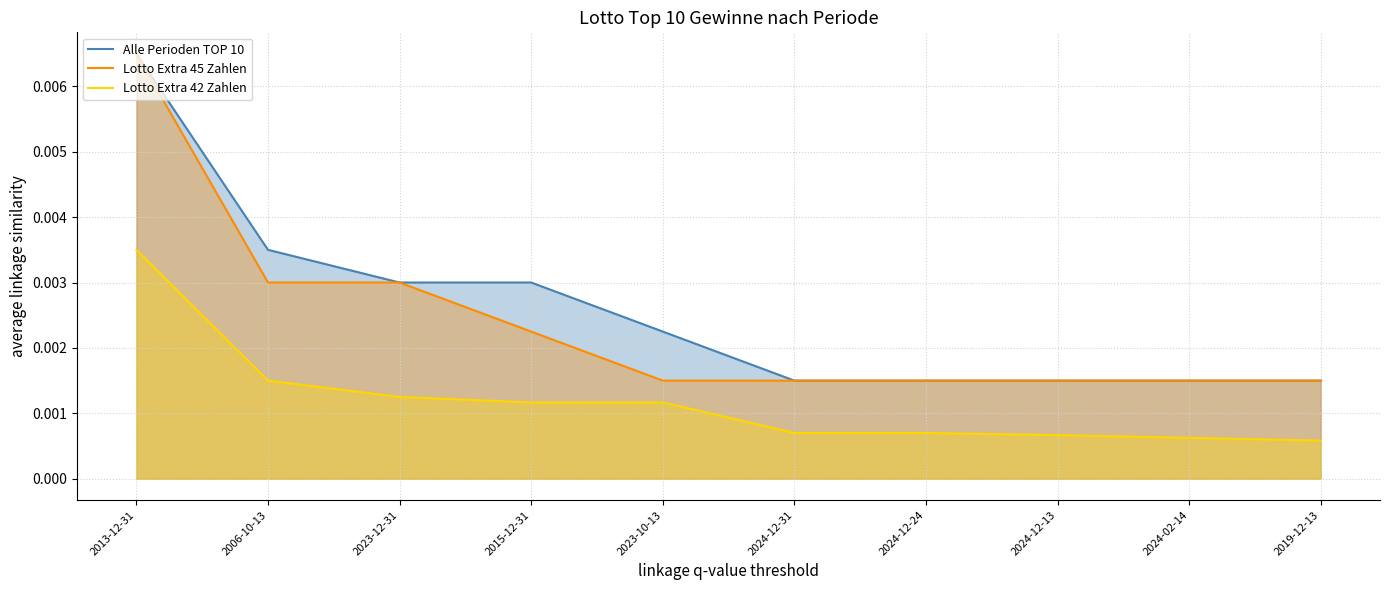

True or false: Lotto Extra 45 Zahlen has more than 2 interior local peaks.

False